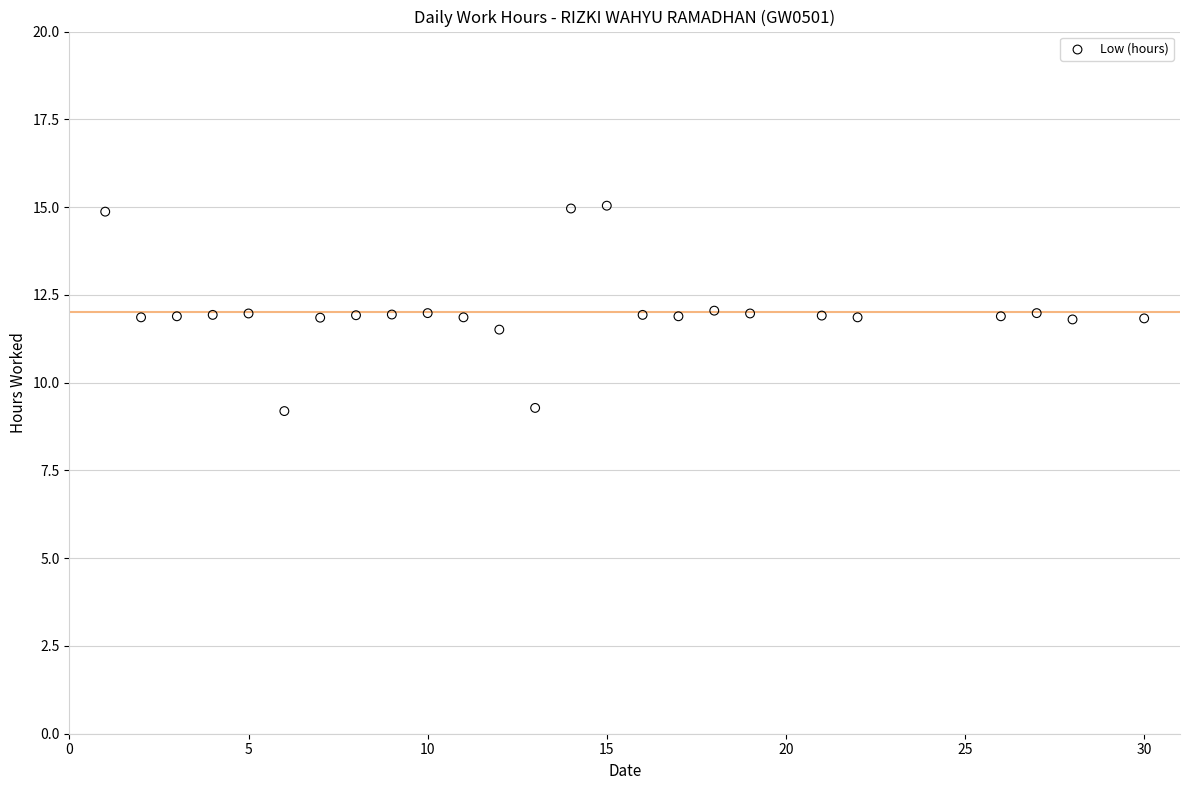

What is the range of X values (max minus min)?

29.0